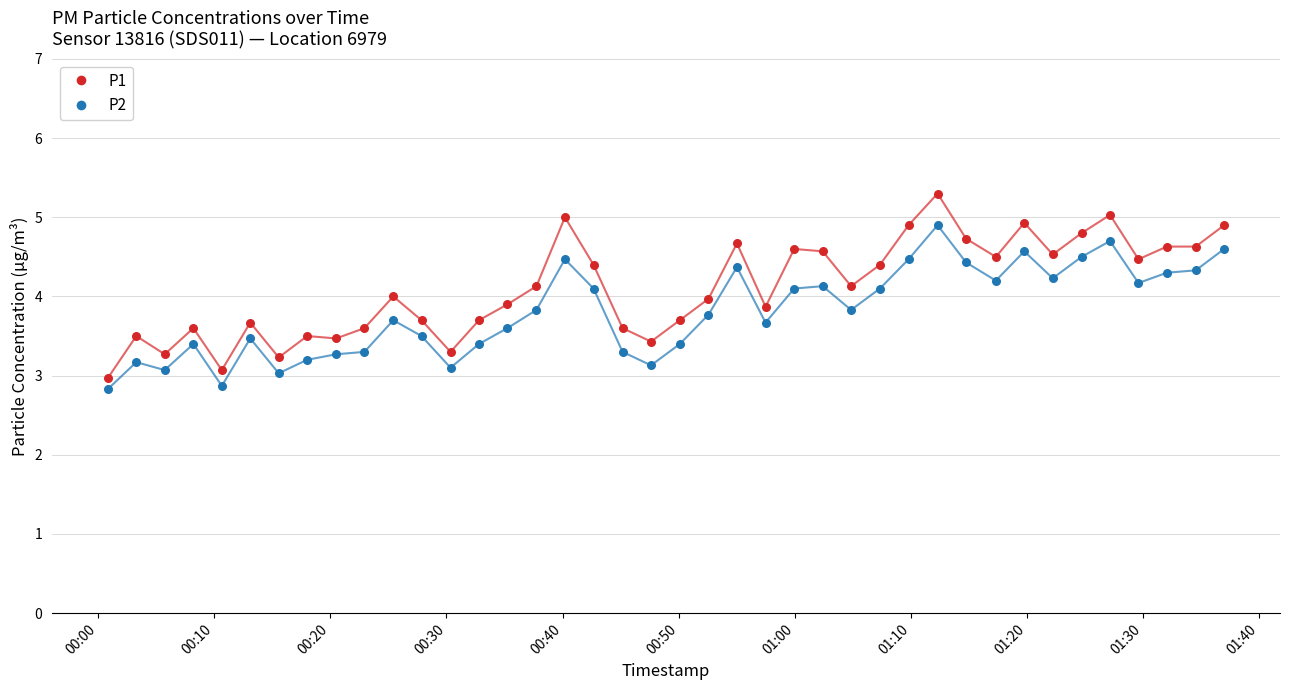

Which series reaches the maximum Y coordinate?

P1